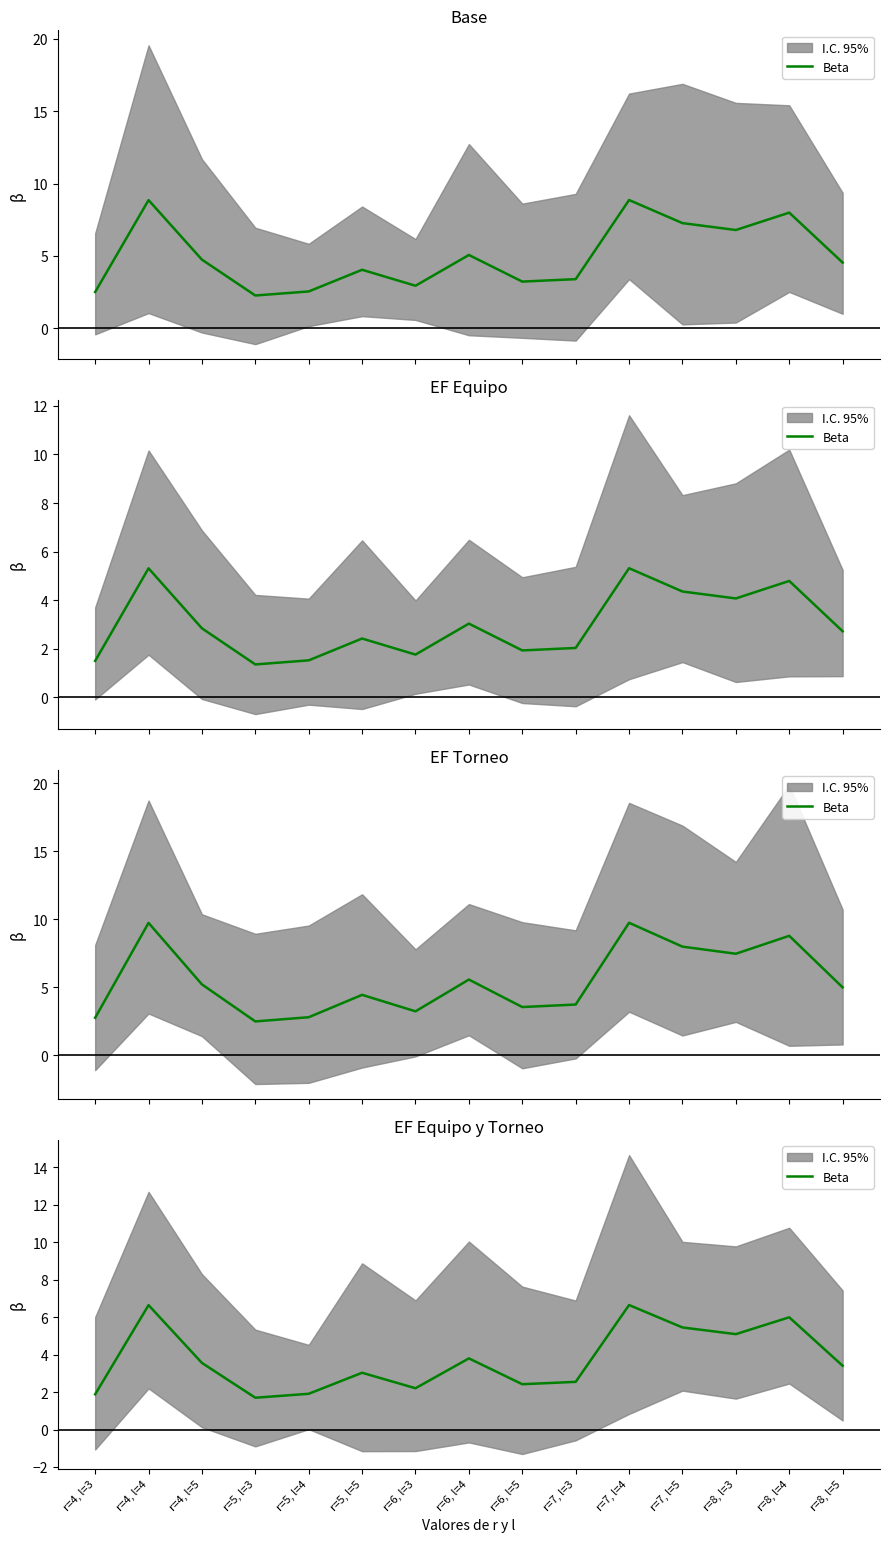

Is it true that the value at r=6, l=4 is 6.4?

False